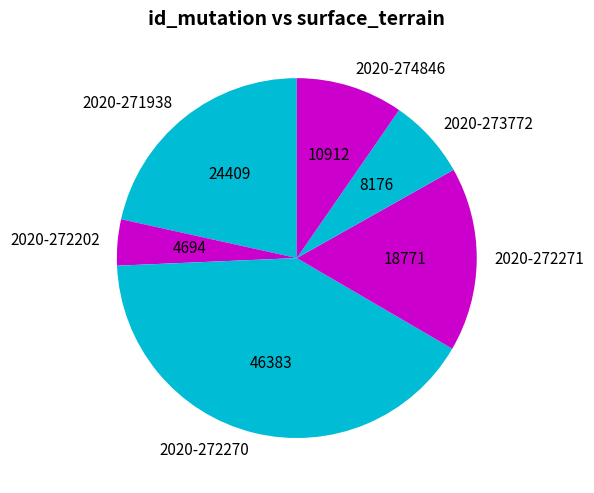

Between 2020-272270 and 2020-272271, which is larger?

2020-272270